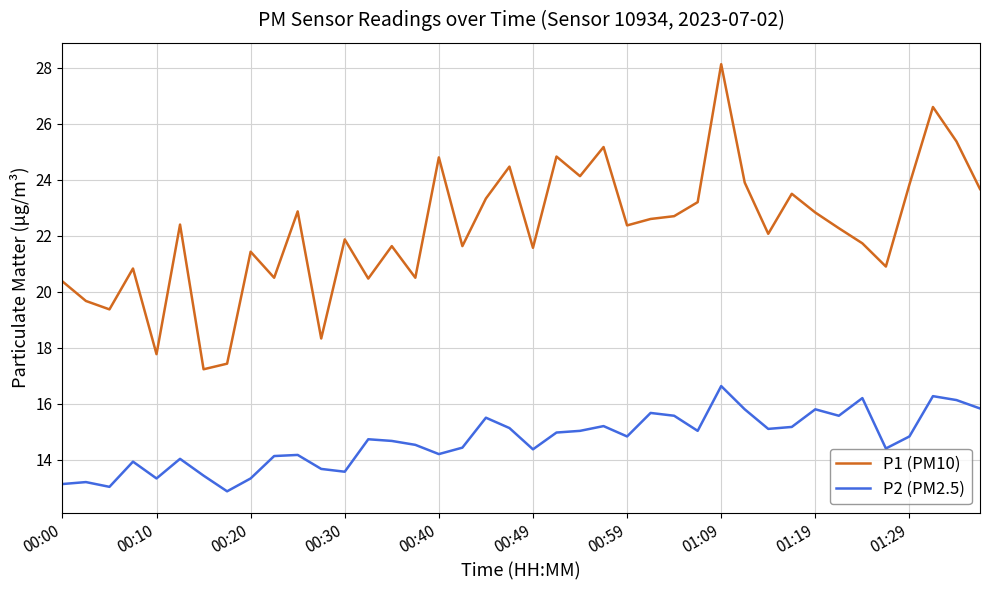

Which series has the widest spread of values?

P1 (PM10)